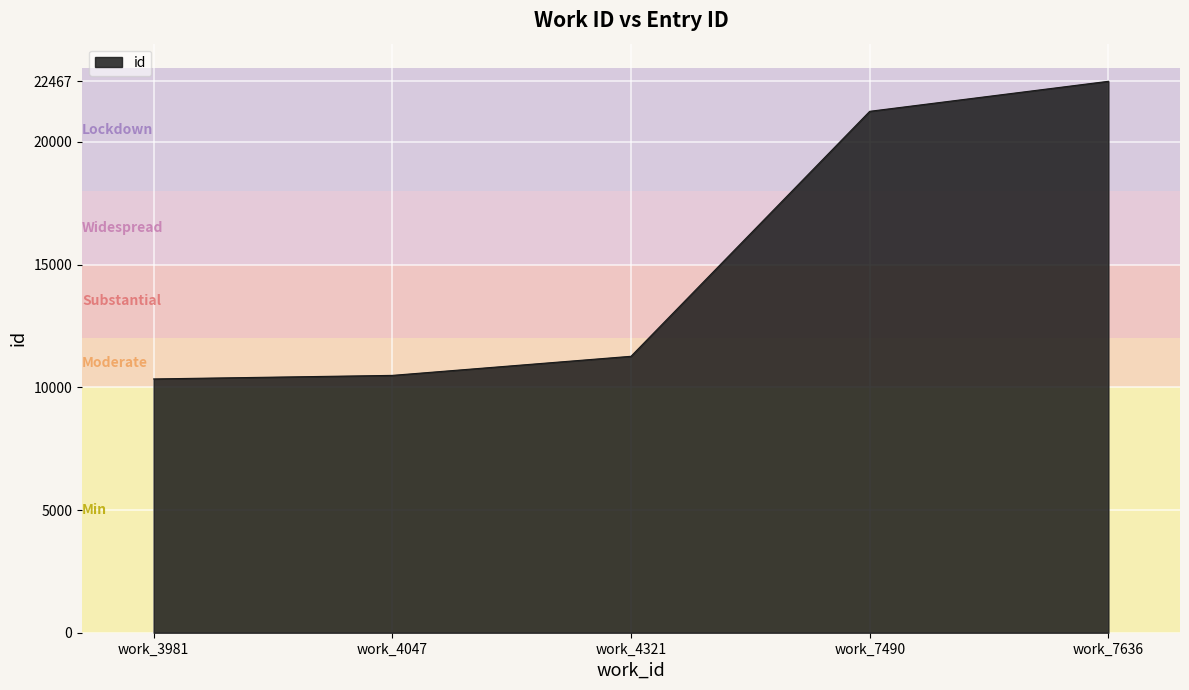

What is the difference between the values at work_3981 and work_7636?

12127